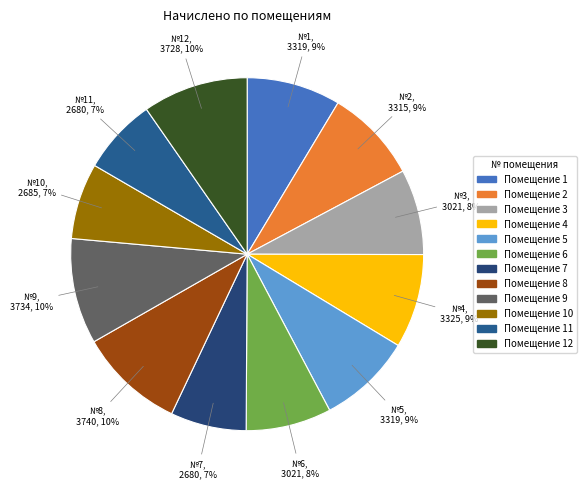

To the nearest percent, what is the difference between the largest and smallest slice percentages?

3%